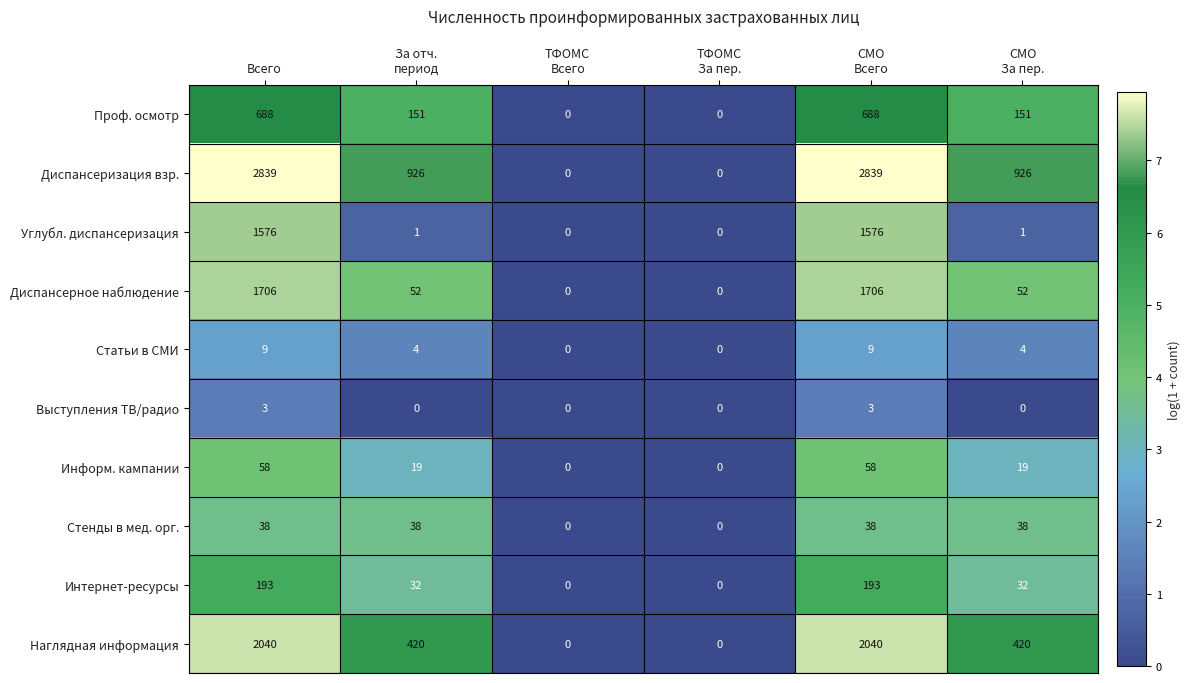

What is the highest value of the Информ. кампании series?

58